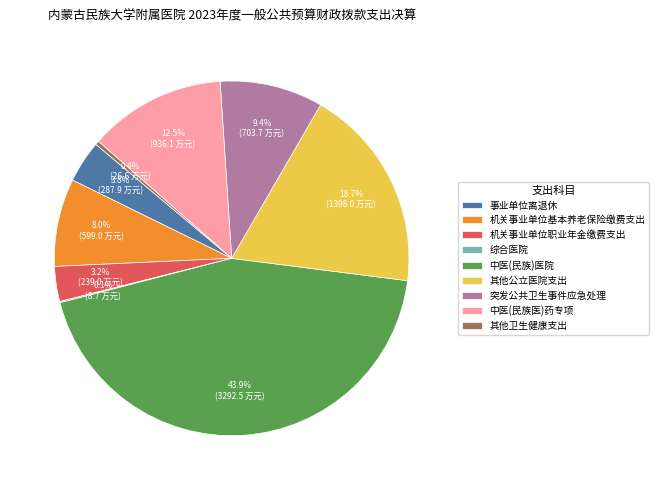

What portion of the pie excludes 其他公立医院支出?

81.3%